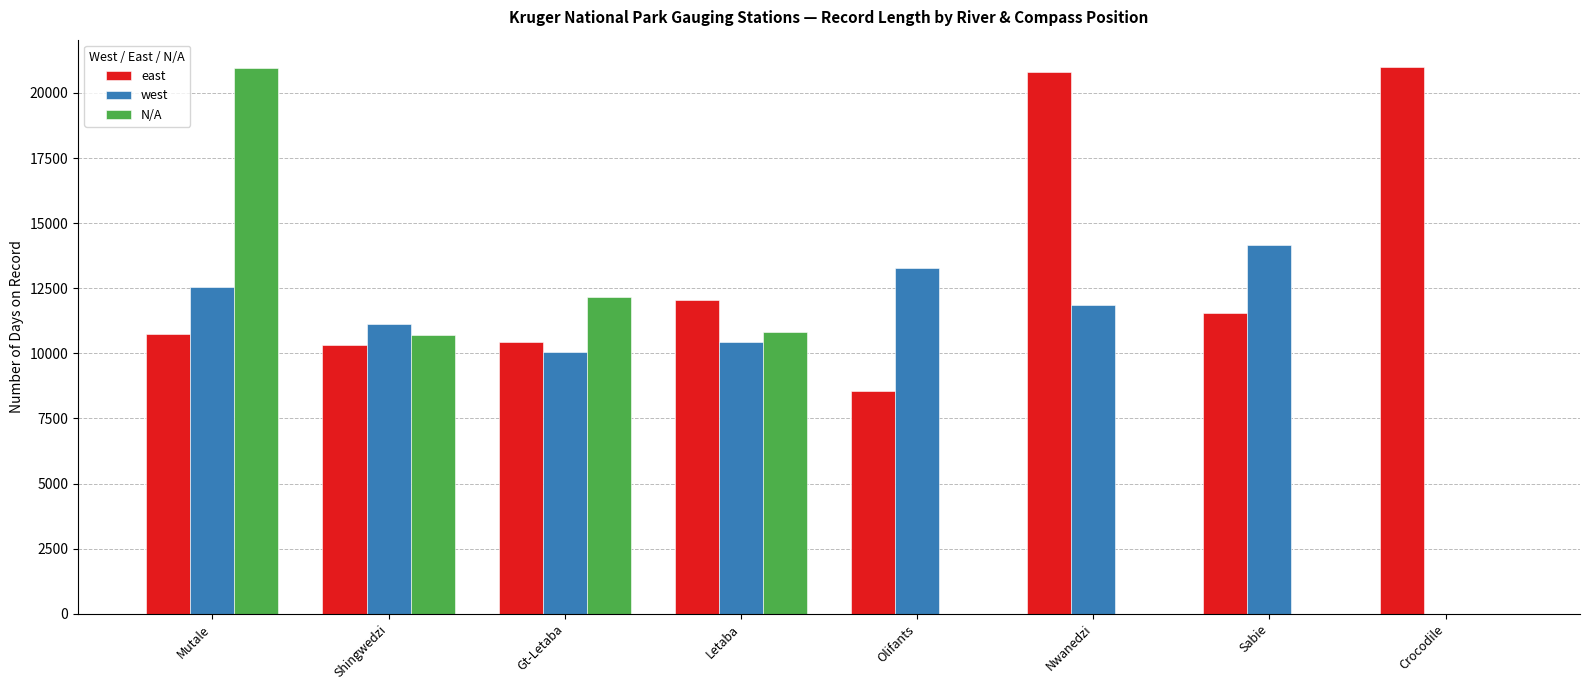

Which series changed the most between Olifants and Nwanedzi?

east